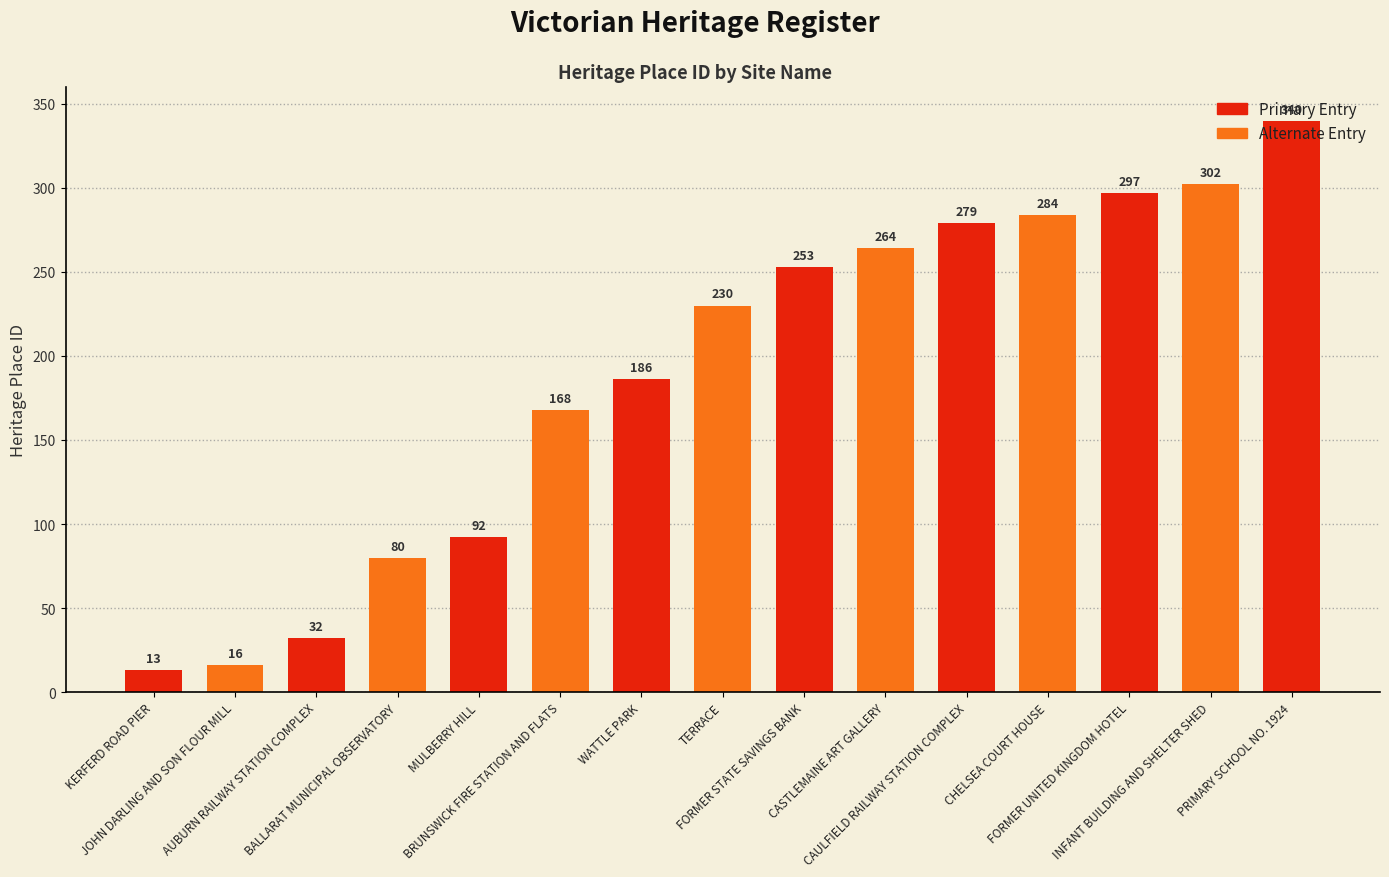

What is the value of the 5th bar from the left?

92